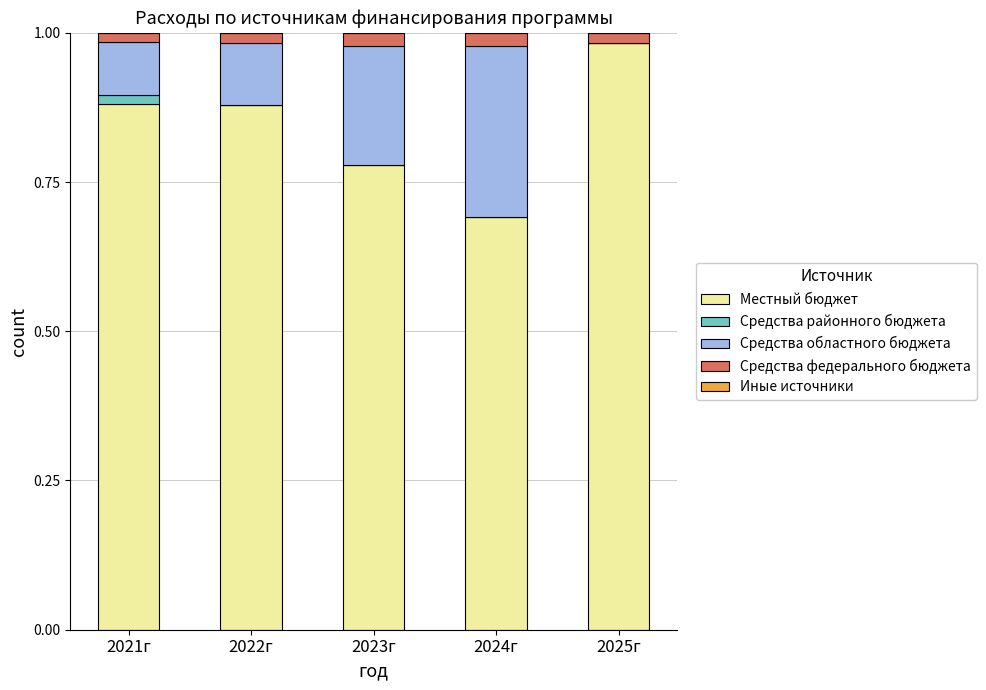

The value of Местный бюджет at 2022г is 1.1. True or false?

False